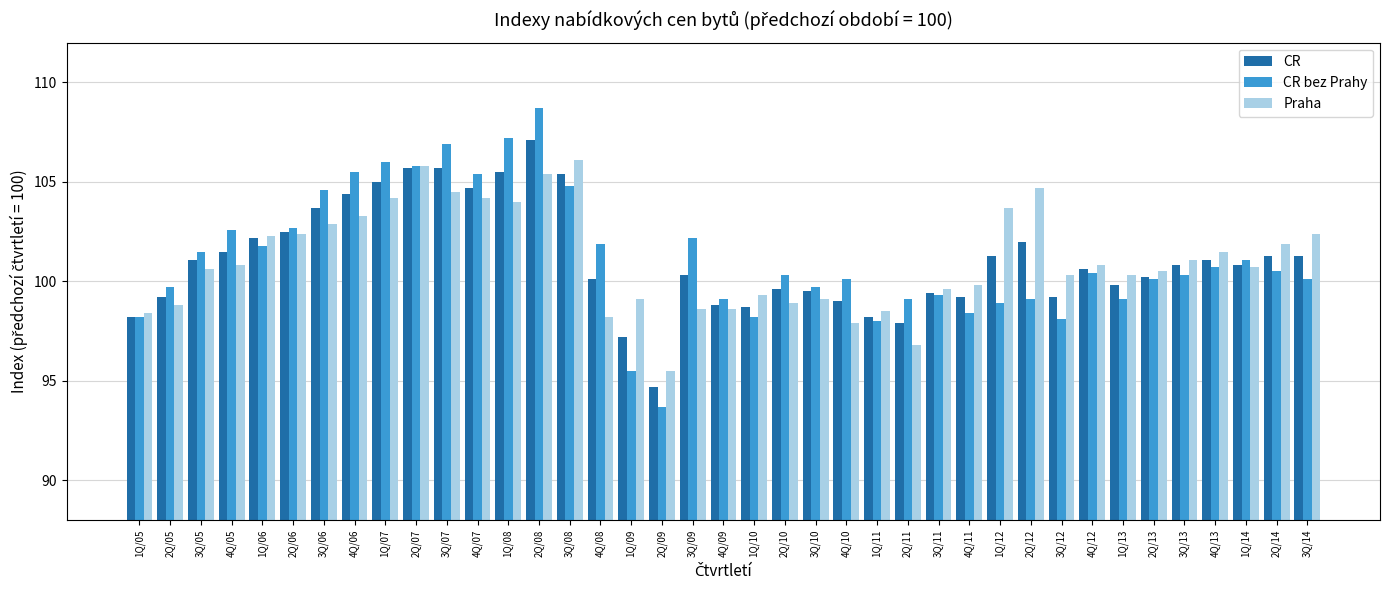

What are all the series names shown in the legend?

CR, CR bez Prahy, Praha